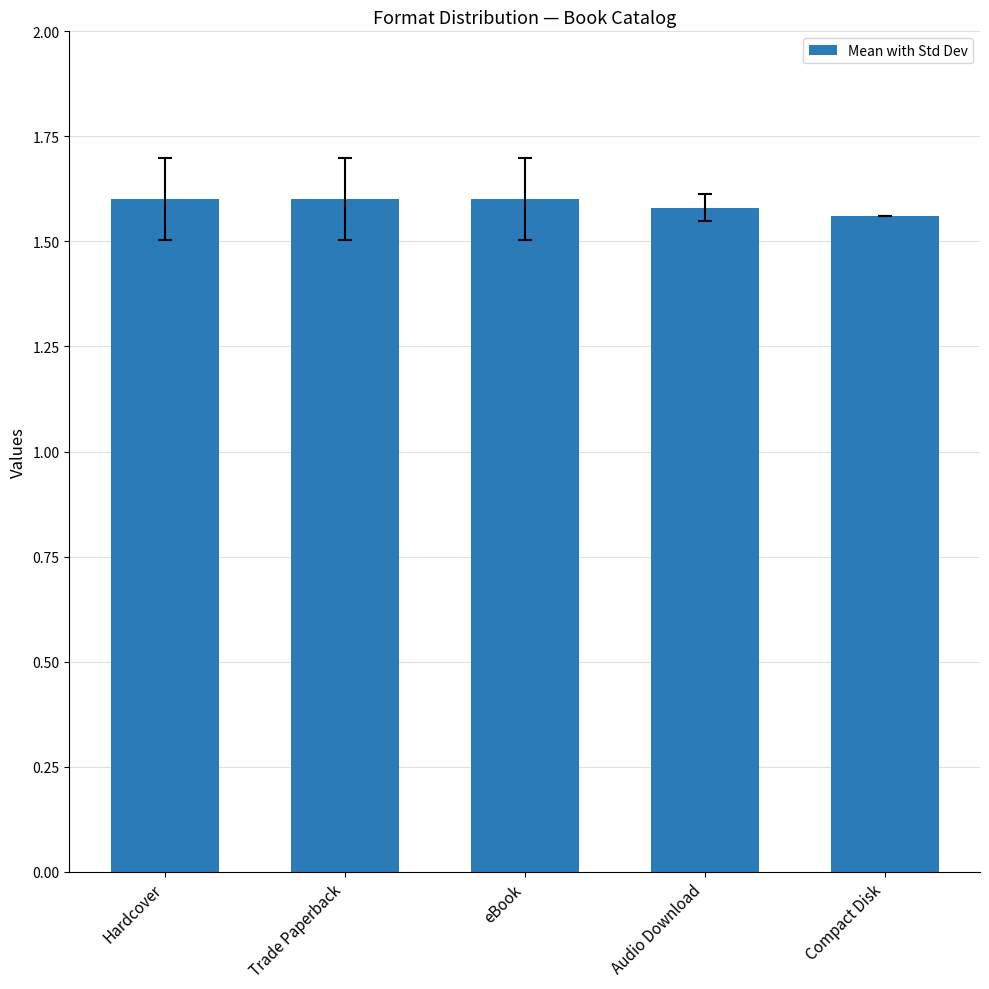

Approximately how many times larger is the value at Trade Paperback compared to Compact Disk?

1.0